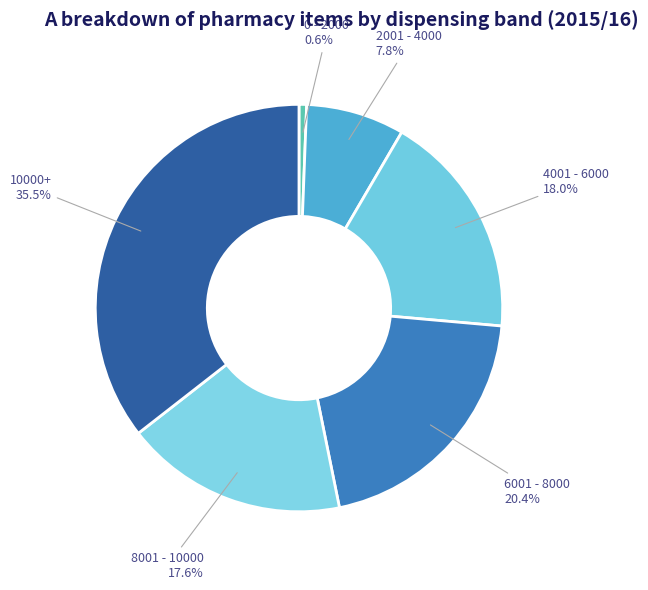

Is there a majority slice in this chart?

No